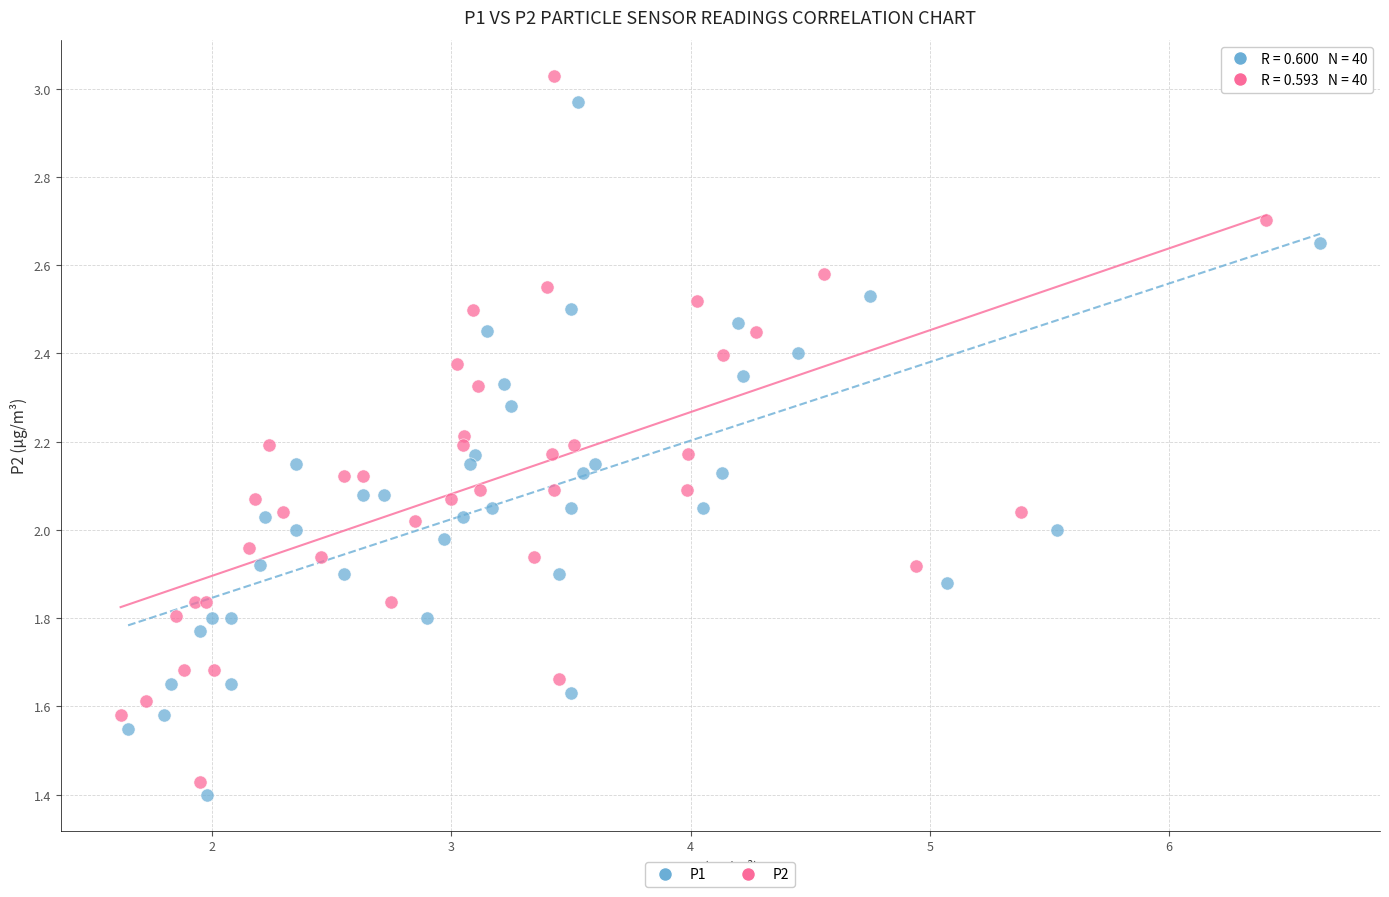

Which series has the largest Y range (max minus min)?

P2